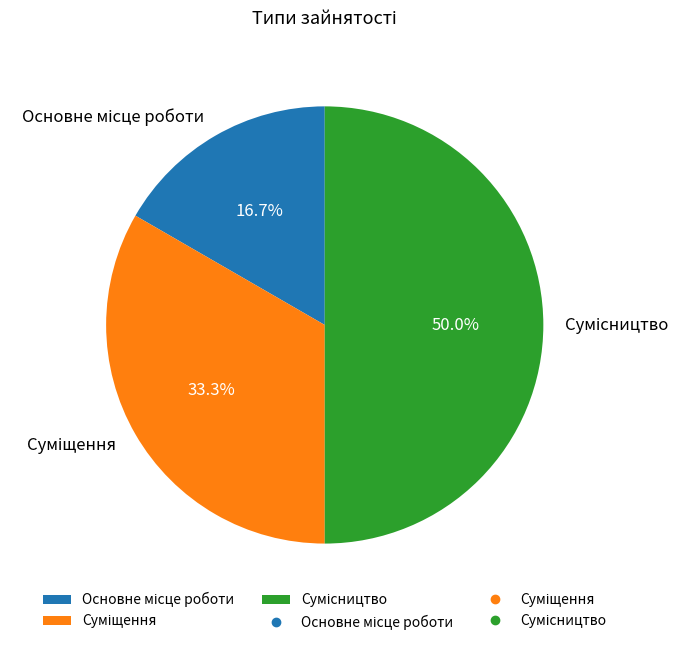

What is the smallest slice in the pie chart?

Основне місце роботи